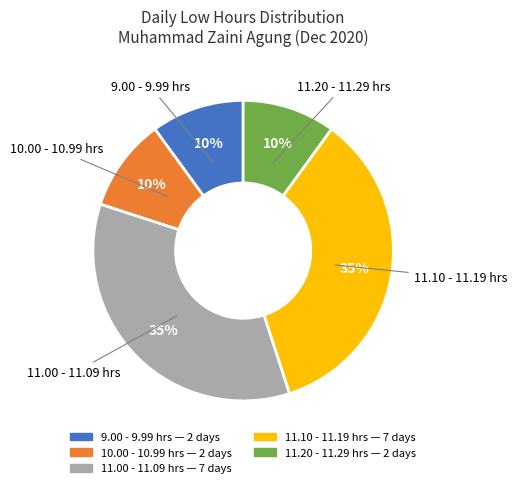

To the nearest percent, what is the average slice percentage?

20%